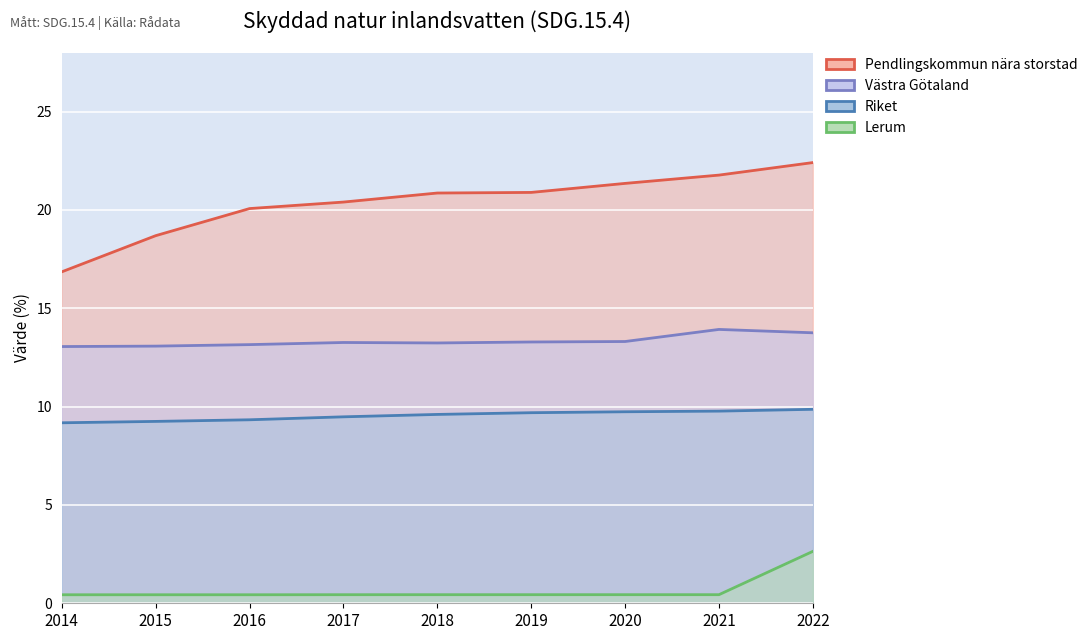

What is the difference between the maximum and minimum values in the Pendlingskommun nära storstad_line series?

5.6